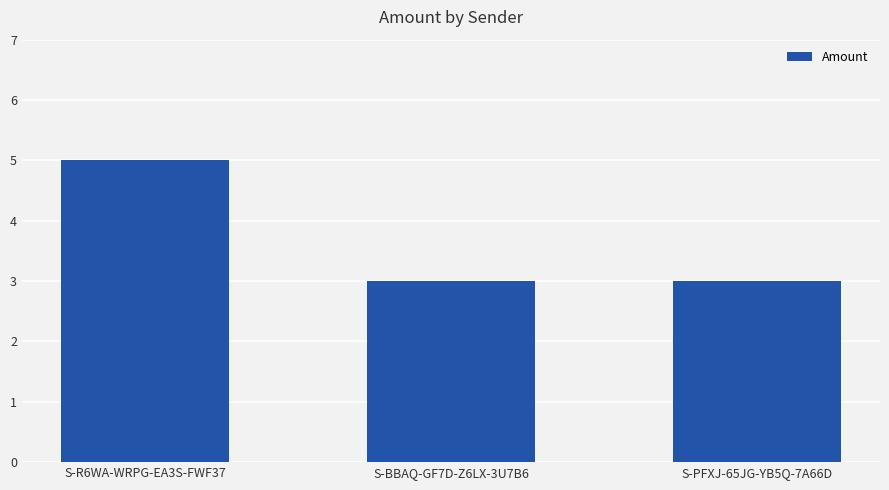

What is the label of the 2nd bar from the right?

S-BBAQ-GF7D-Z6LX-3U7B6